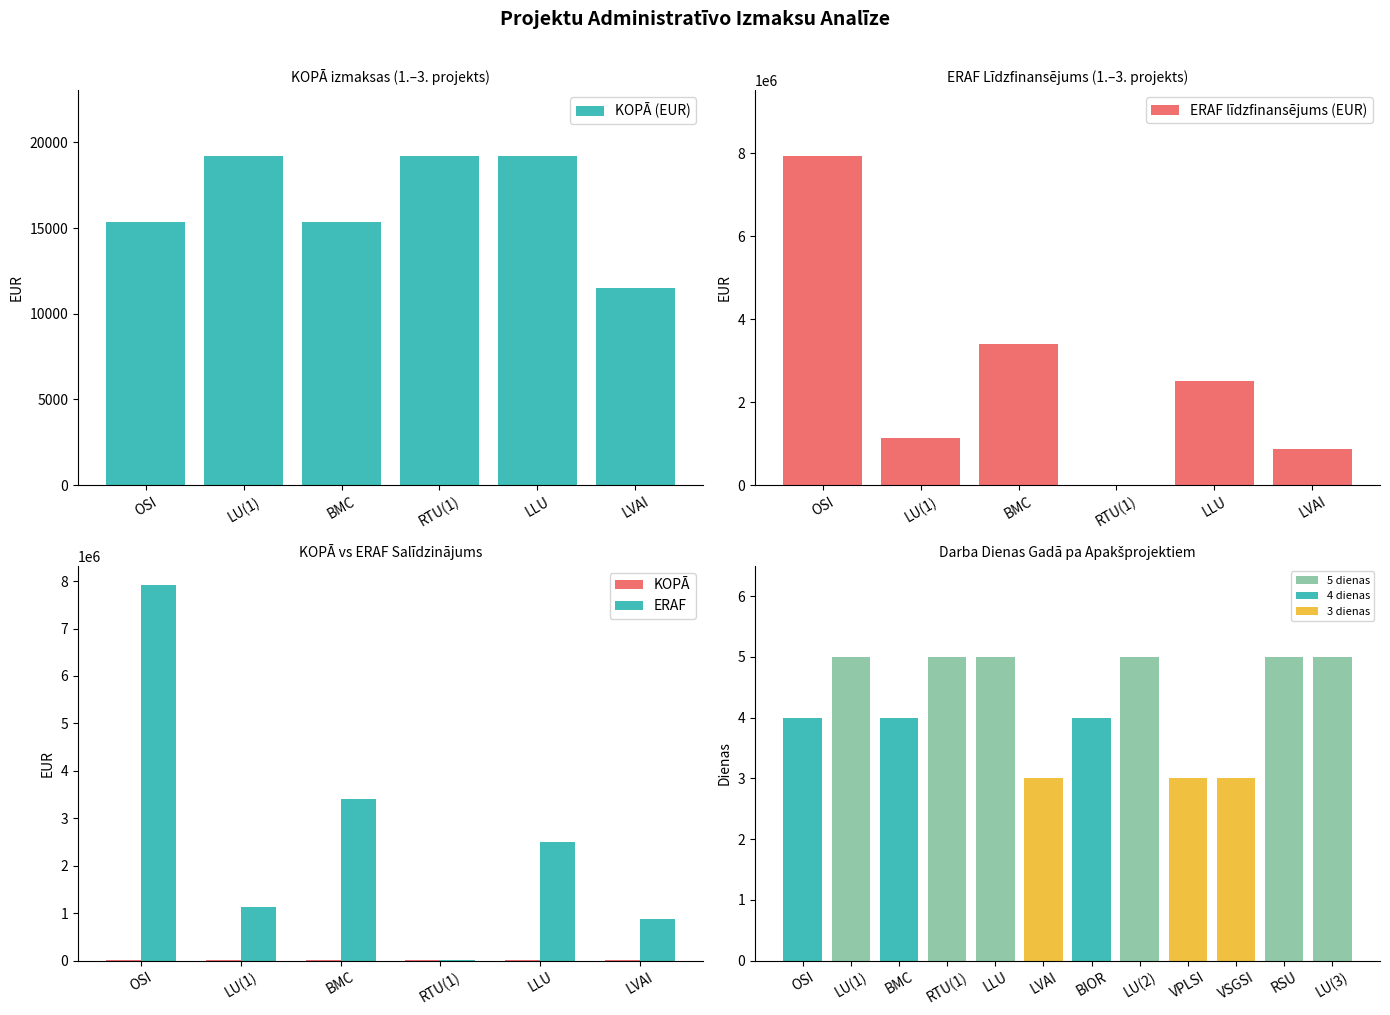

How many data points in ERAF are less than 2502874?

3